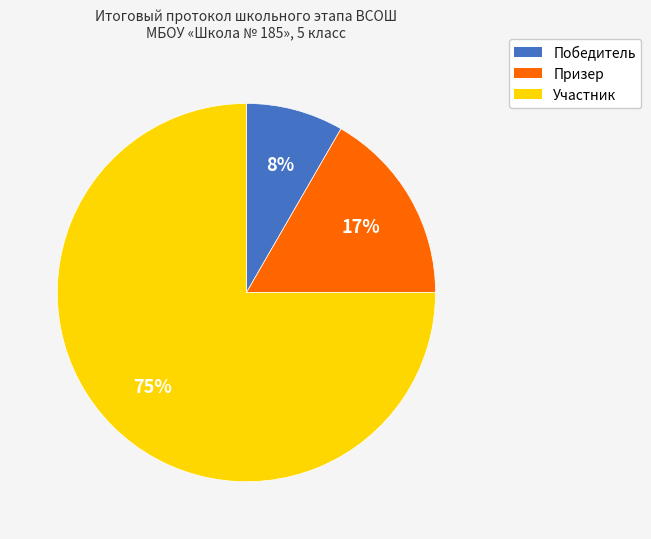

Which slice is the smallest?

Победитель